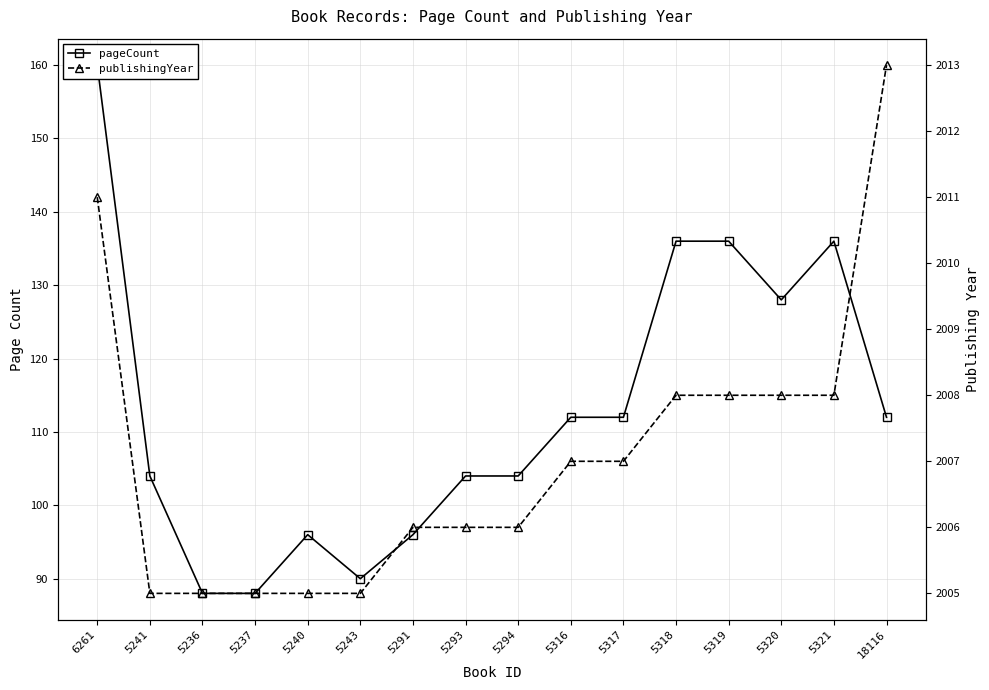

What are all the series names shown in the legend?

pageCount, publishingYear